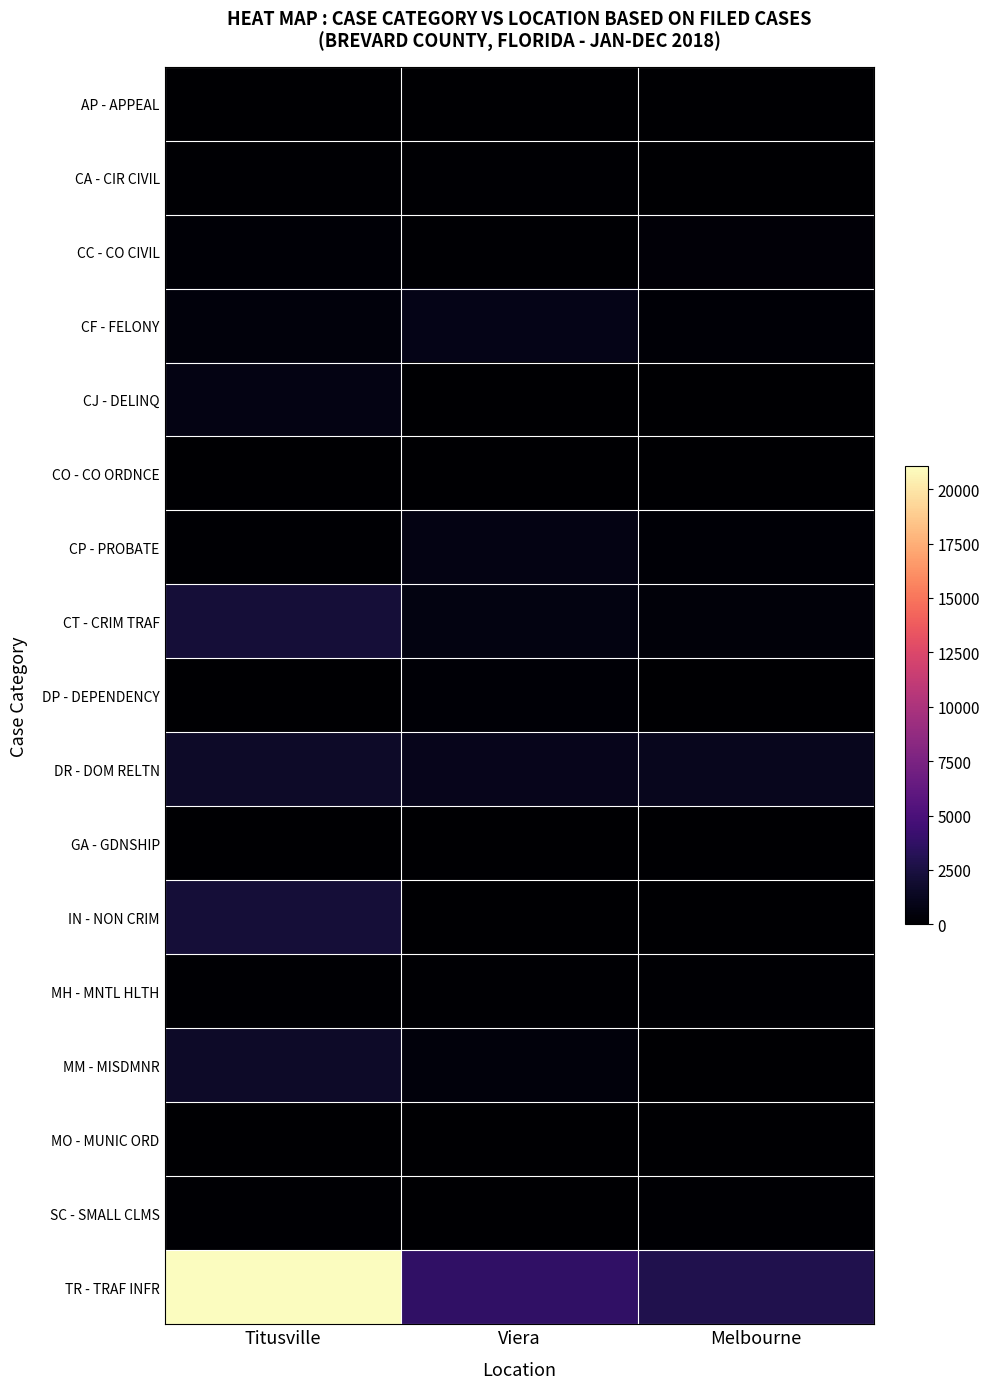

List the series in order of their peak value, highest first.

TR - TRAF INFR, IN - NON CRIM, CT - CRIM TRAF, DR - DOM RELTN, MM - MISDMNR, CF - FELONY, CJ - DELINQ, CP - PROBATE, CC - CO CIVIL, DP - DEPENDENCY, CA - CIR CIVIL, MH - MNTL HLTH, SC - SMALL CLMS, MO - MUNIC ORD, GA - GDNSHIP, AP - APPEAL, CO - CO ORDNCE